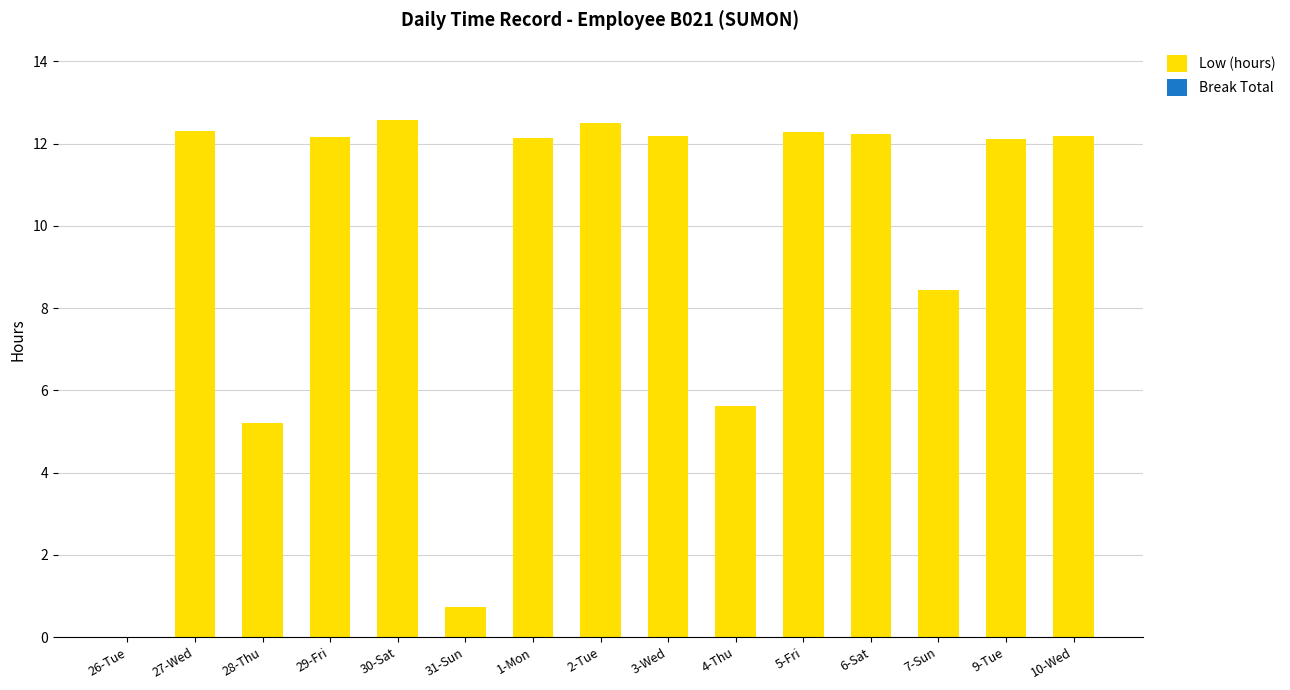

Is it true that the value at 26-Tue is -4.9?

False